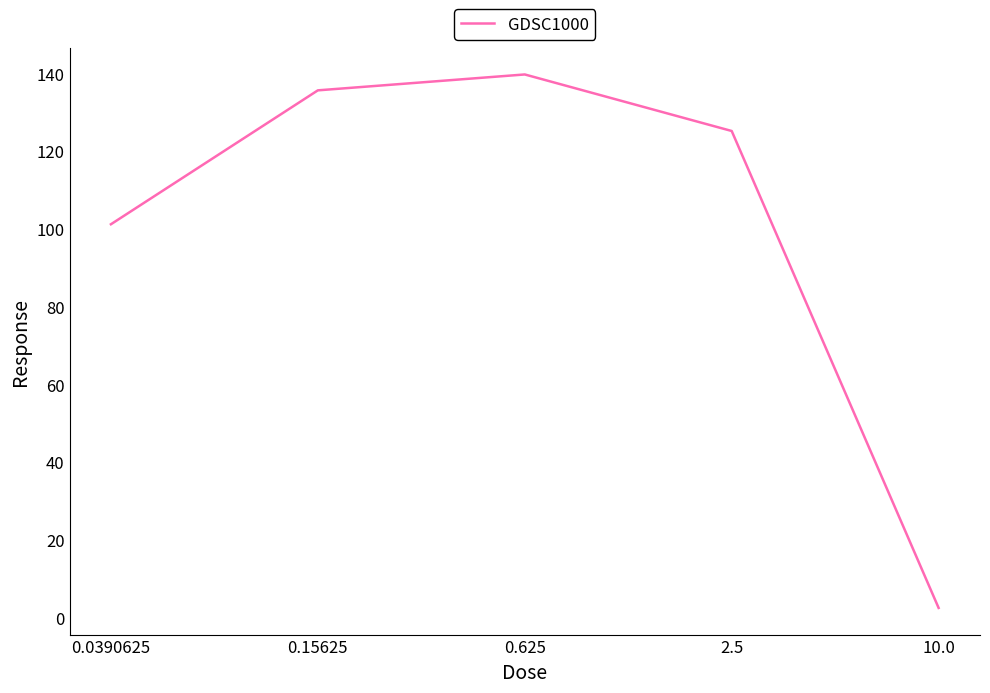

At which label is the value closest to 71?

0.0390625